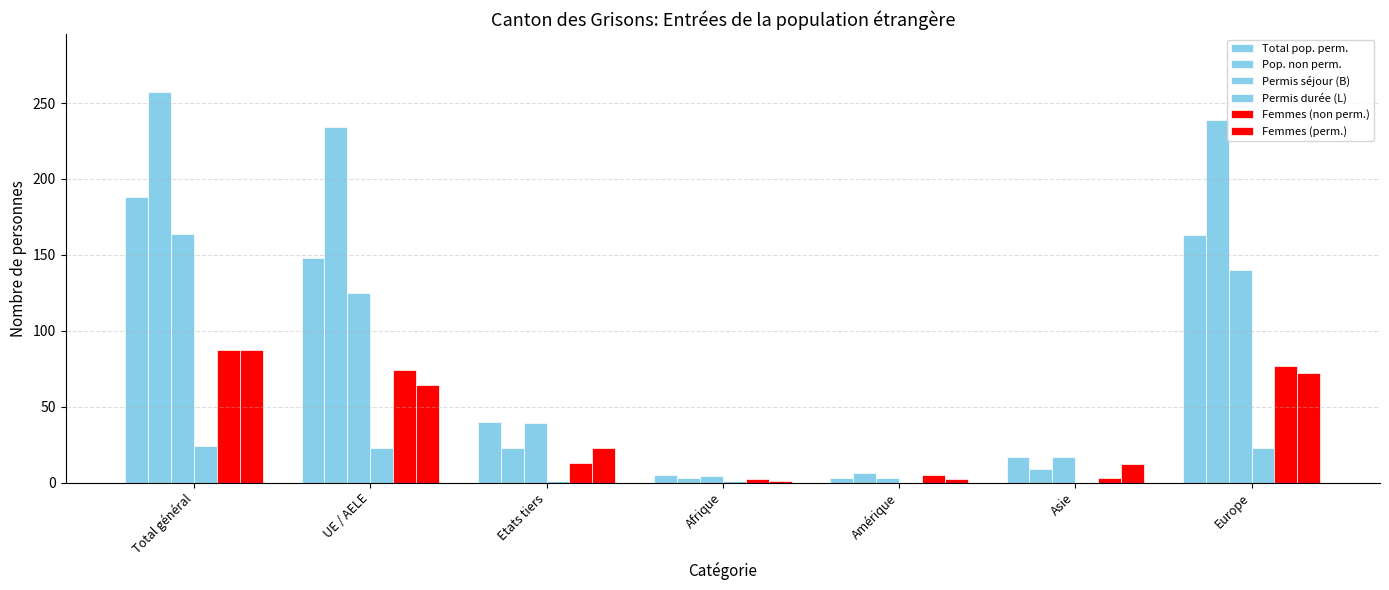

At which label is Femmes (perm.) closest to 44?

UE / AELE